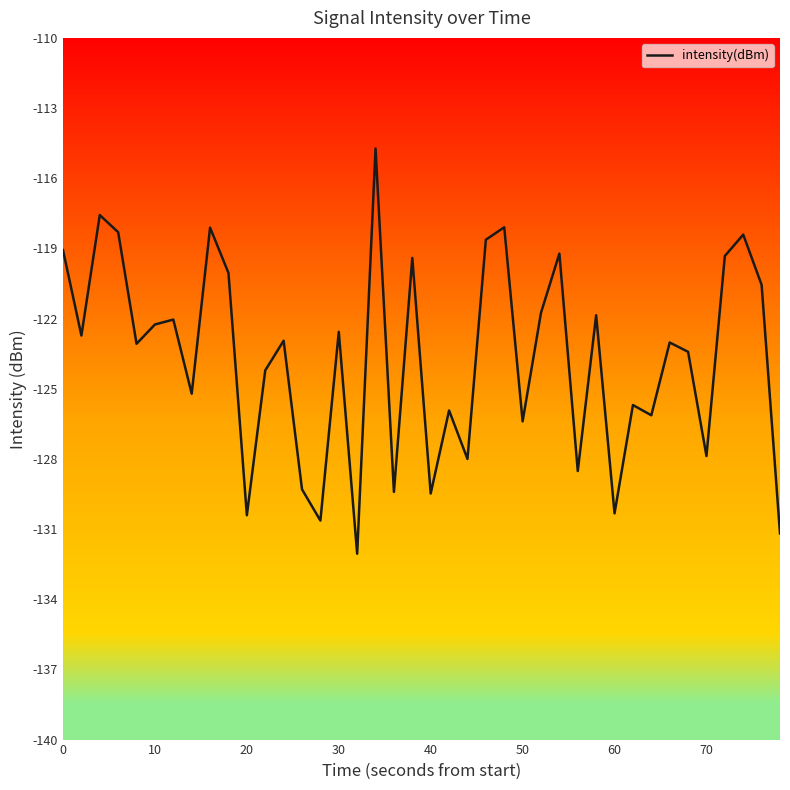

True or false: there are more than 1 points higher than both neighbors.

True